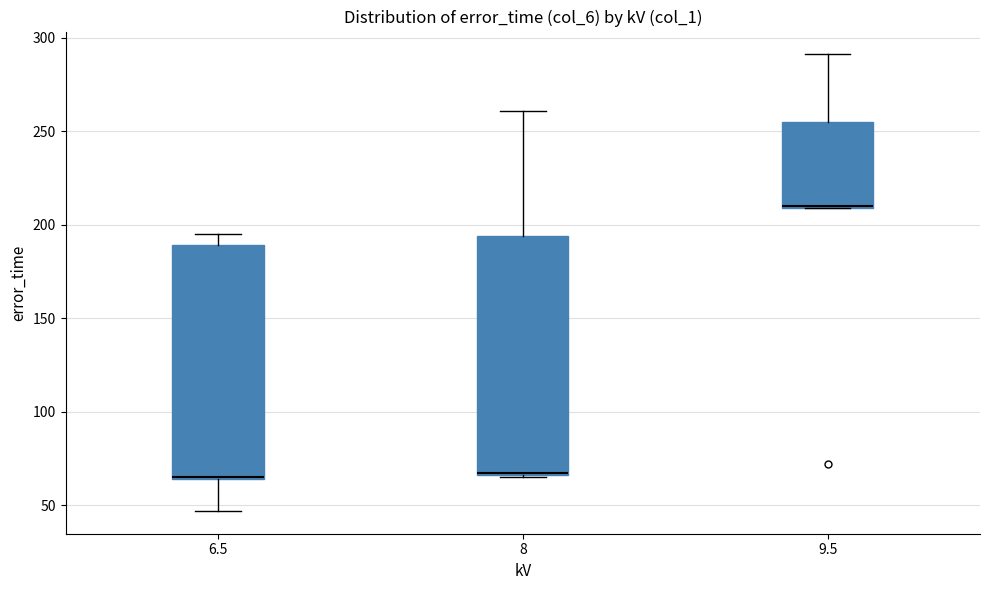

Reading left to right, read every box against the y-axis: the position of its median line, the range the box covers, and the ends of its whiskers. The values are not printed on the chart, so give them approximately, as read against the axis.

6.5: median 65 (drawn on the box's lower edge), box 65 to 190, whiskers 45 to 195
8: median 65 (drawn on the box's lower edge), box 65 to 195, whiskers 65 to 260
9.5: median 210 (drawn on the box's lower edge), box 210 to 255, whiskers 210 to 290